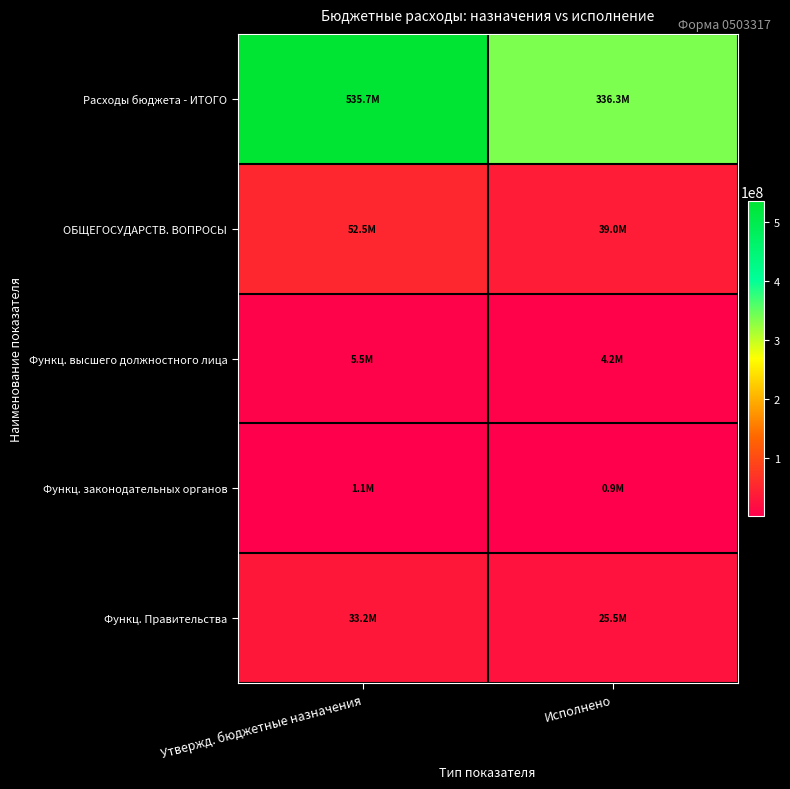

Reading left to right, transcribe all the data shown in this chart.

Расходы бюджета - ИТОГО: Утвержд. бюджетные назначения=535695565.2	Исполнено=336341915.6
ОБЩЕГОСУДАРСТВ. ВОПРОСЫ: Утвержд. бюджетные назначения=52526906.7	Исполнено=39039429.5
Функц. высшего должностного лица: Утвержд. бюджетные назначения=5493102.6	Исполнено=4159597.0
Функц. законодательных органов: Утвержд. бюджетные назначения=1106359.2	Исполнено=865739.1
Функц. Правительства: Утвержд. бюджетные назначения=33215001.3	Исполнено=25501194.7